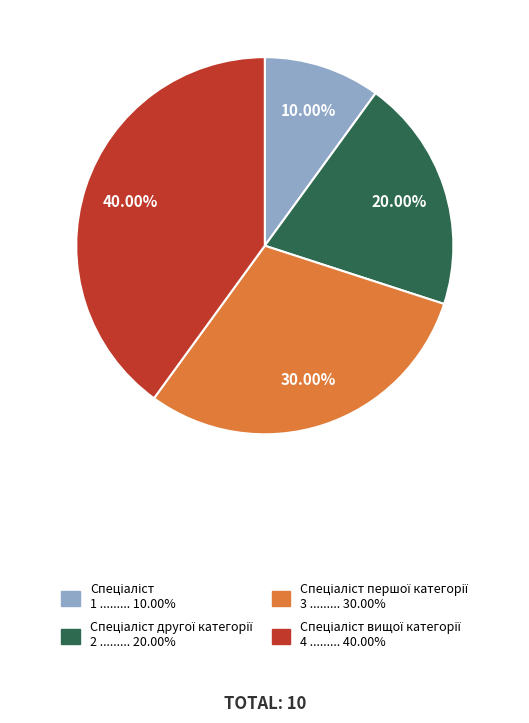

Is there any slice that represents more than half of the pie?

No